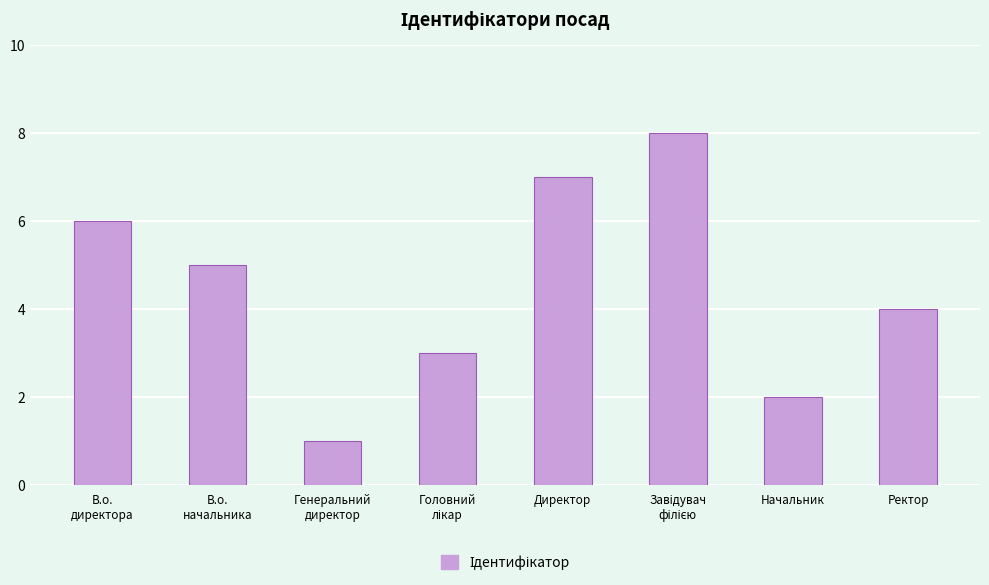

Where does the data first go above 5?

В.о.
директора